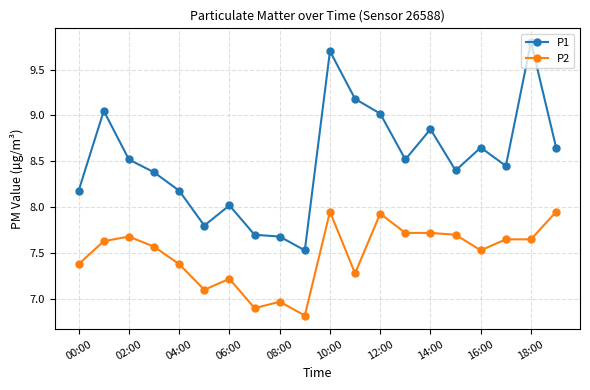

List the series in order of their overall mean, highest first.

P1, P2